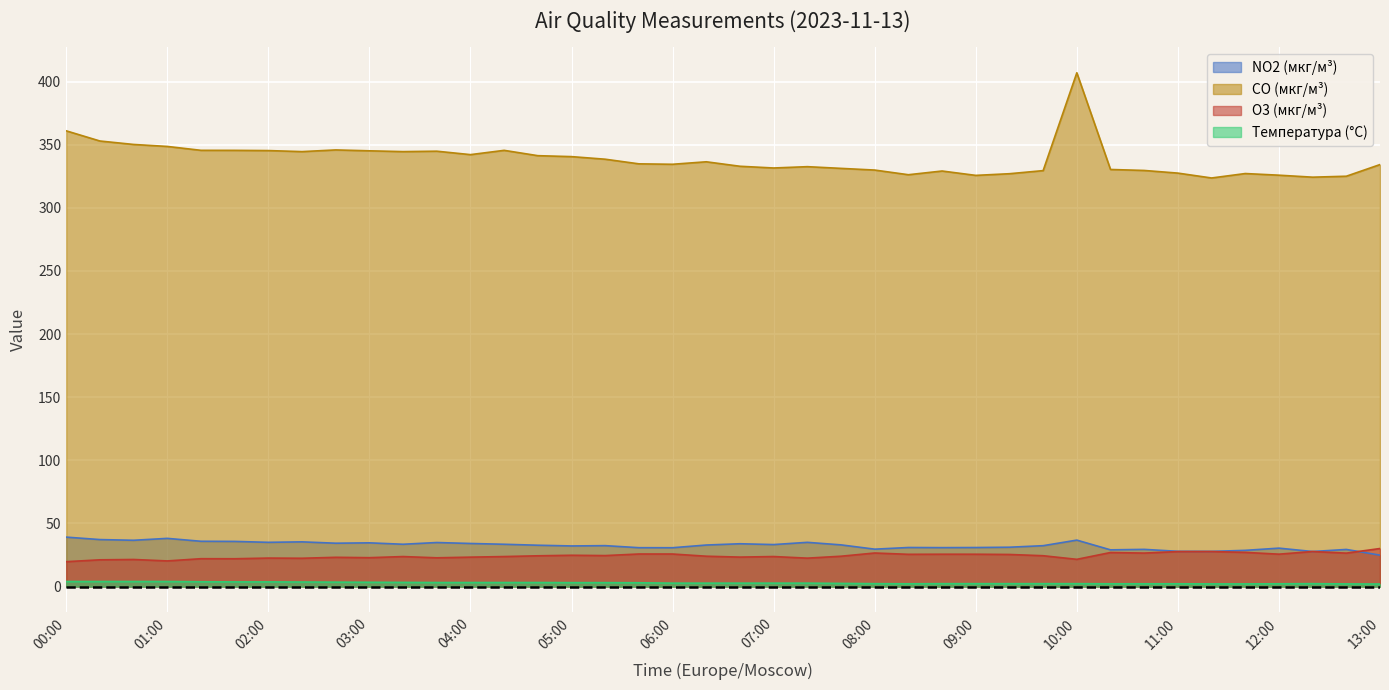

Between 10:40 and 02:40, which is larger?

02:40